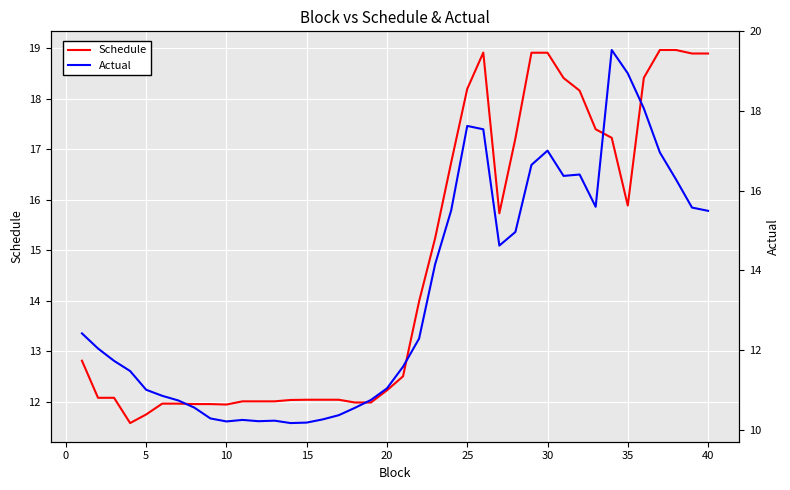

What is the maximum value for Schedule?

19.0